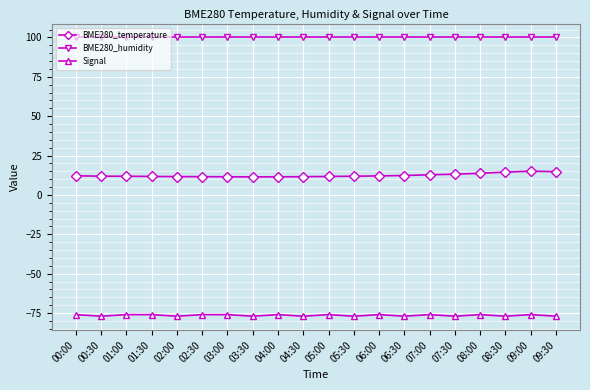

What is the sum of all BME280_humidity values?

2000.0